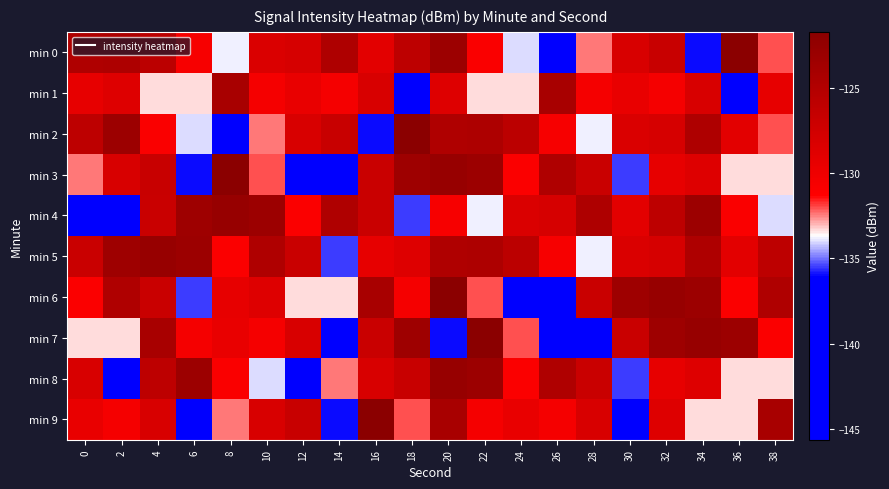

How many series are shown in this chart?

10